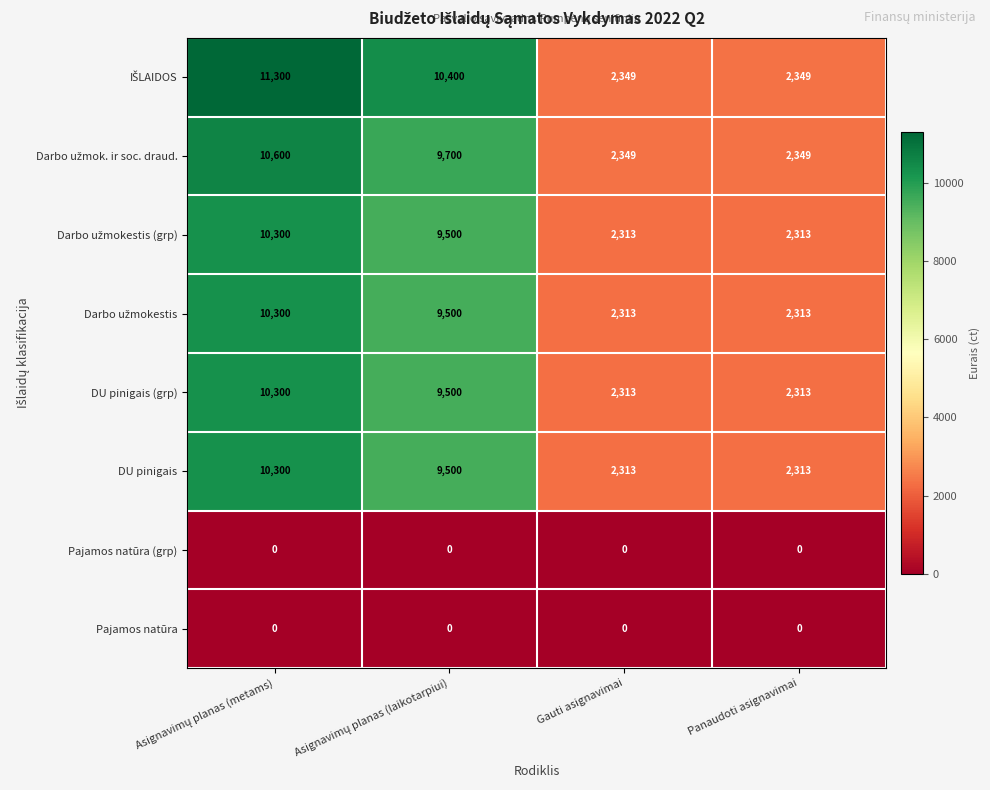

What is the minimum value for DU pinigais (grp)?

2313